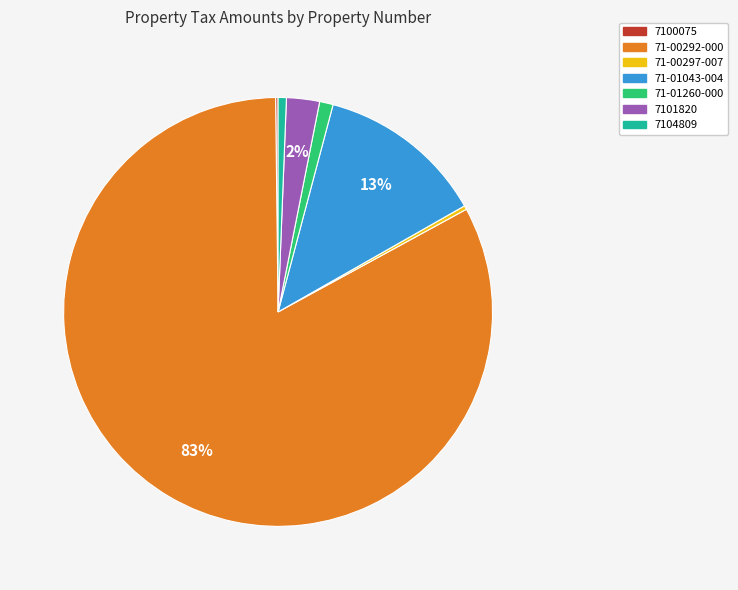

Which has a higher value, 7104809 or 7101820?

7101820